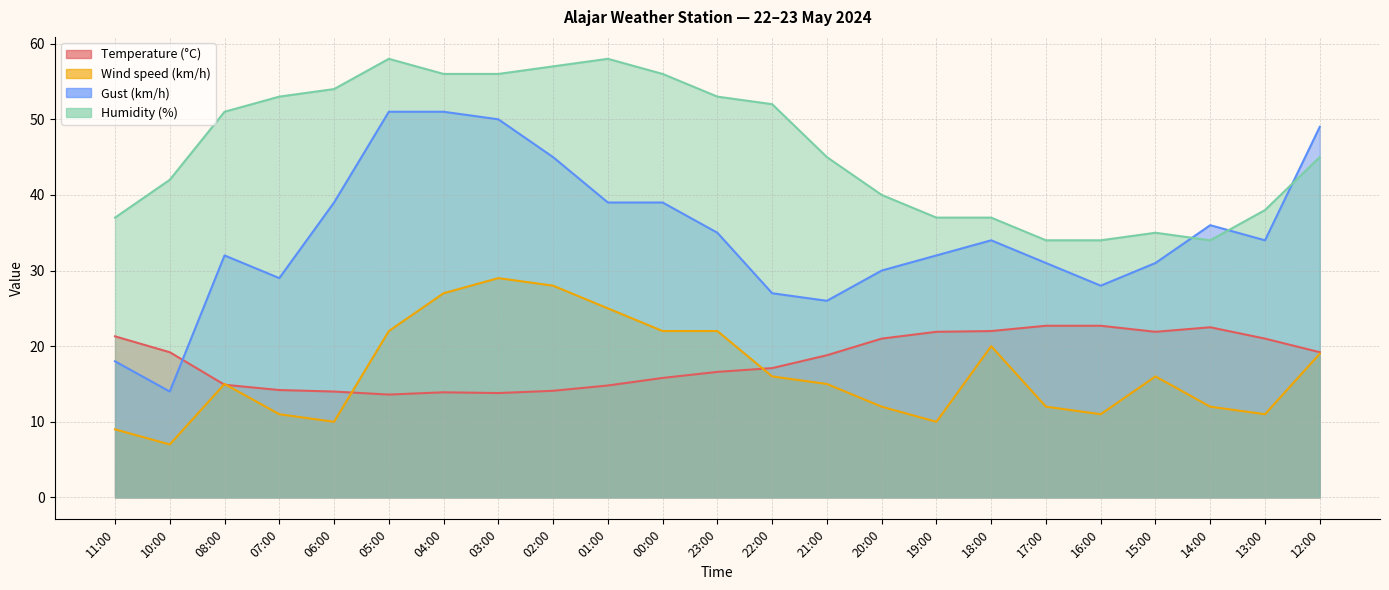

How many series are shown in this chart?

4